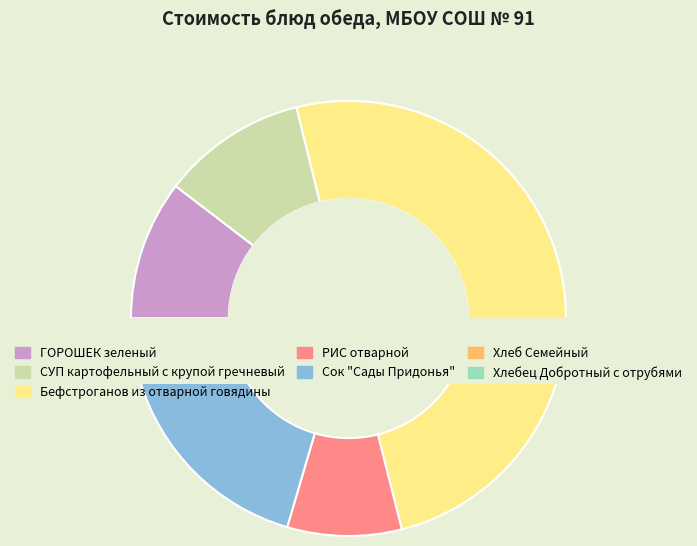

What is the change in value from Бефстроганов из отварной говядины to Сок "Сады Придонья"?

-31.7